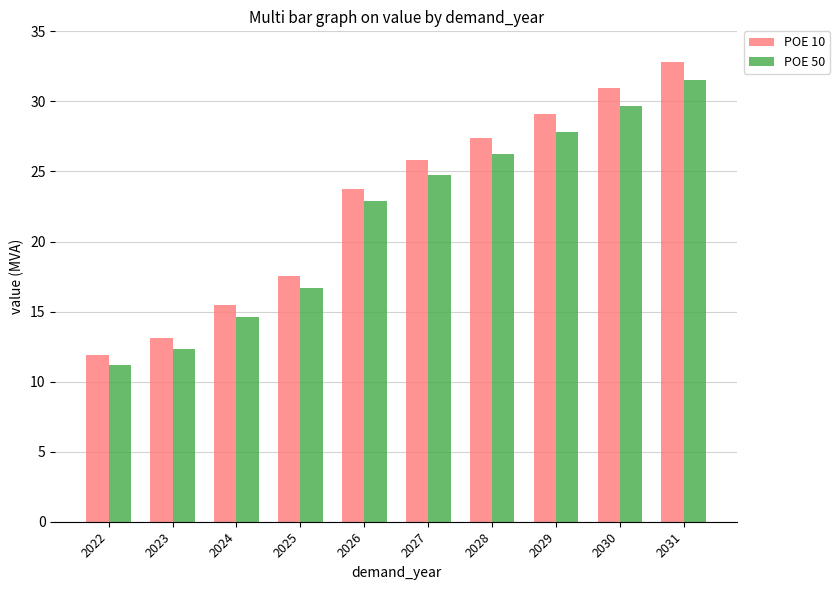

How many data points in POE 10 are above 25?

5